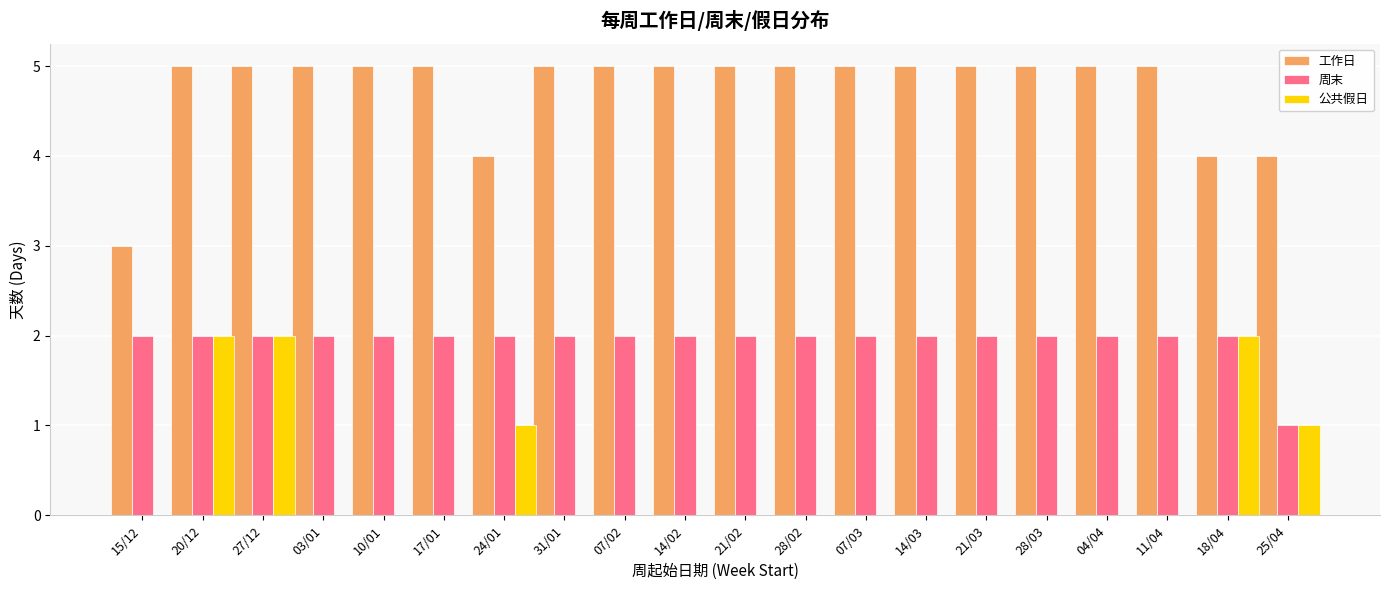

Is the value of 公共假日 at 11/04 greater than the value of 周末 at 21/02?

No